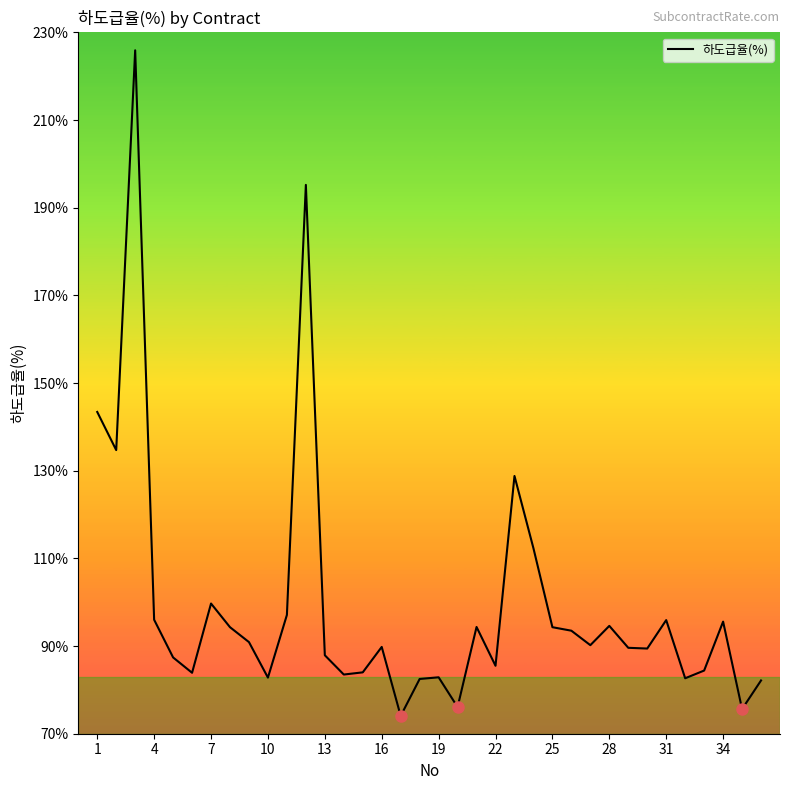

What is the average value?

99.5